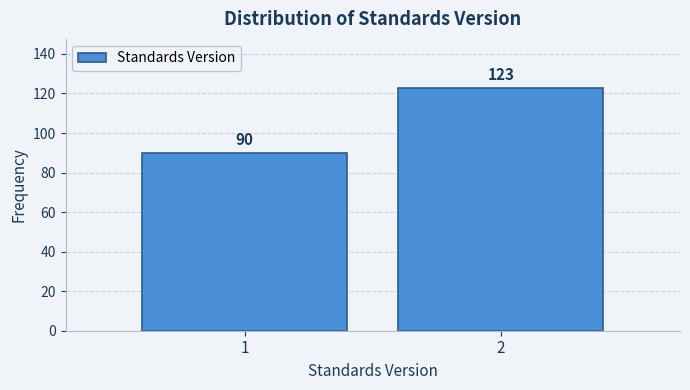

Reading right to left, transcribe all the data shown in this chart.

123	90